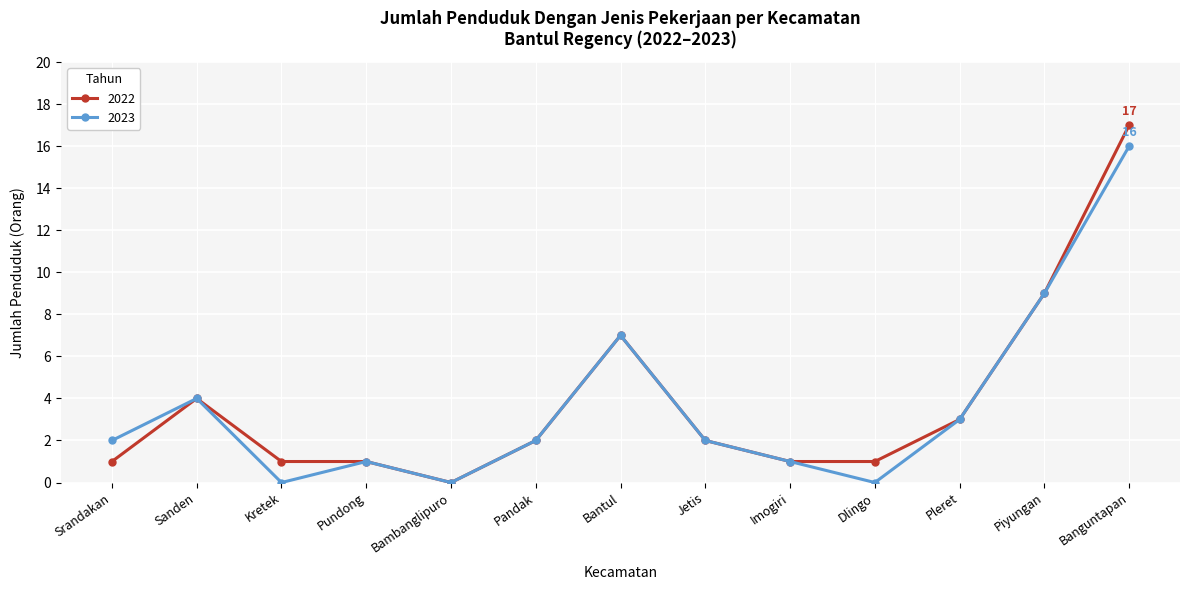

List the series in order of their peak value, lowest first.

2023, 2022